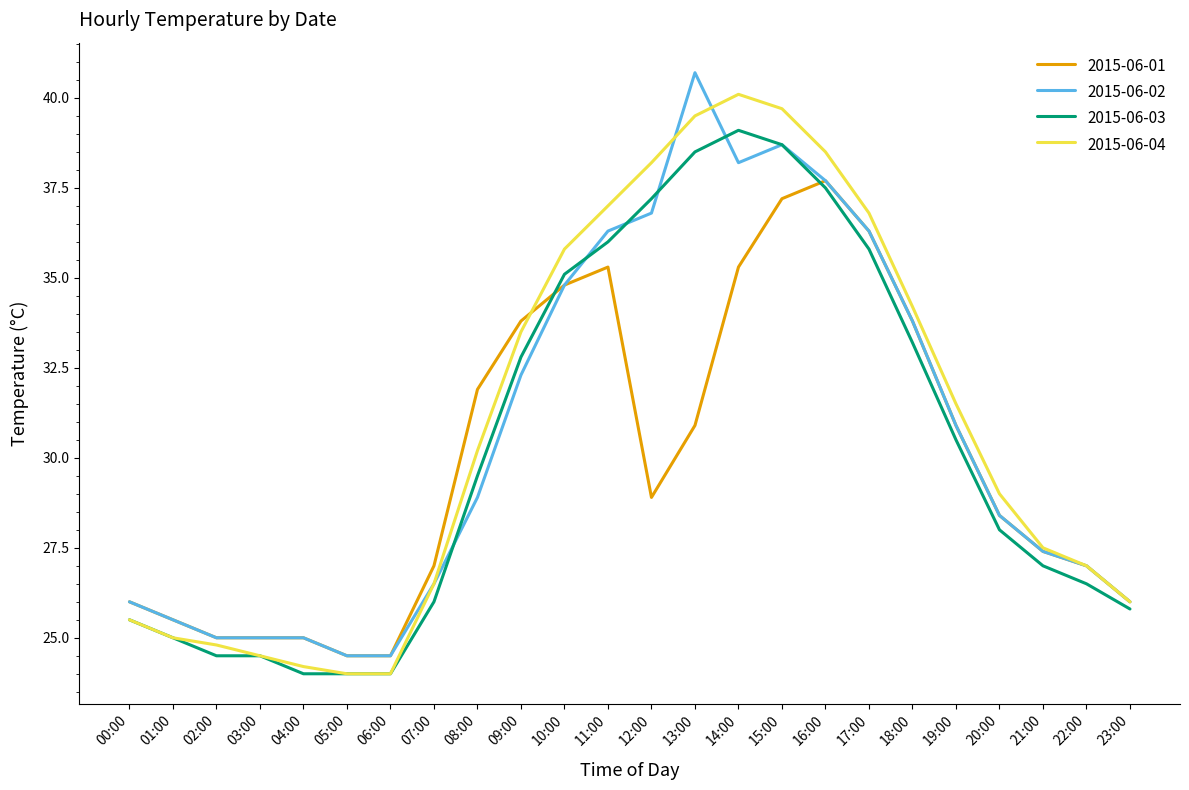

What is the highest value of the 2015-06-04 series?

40.1